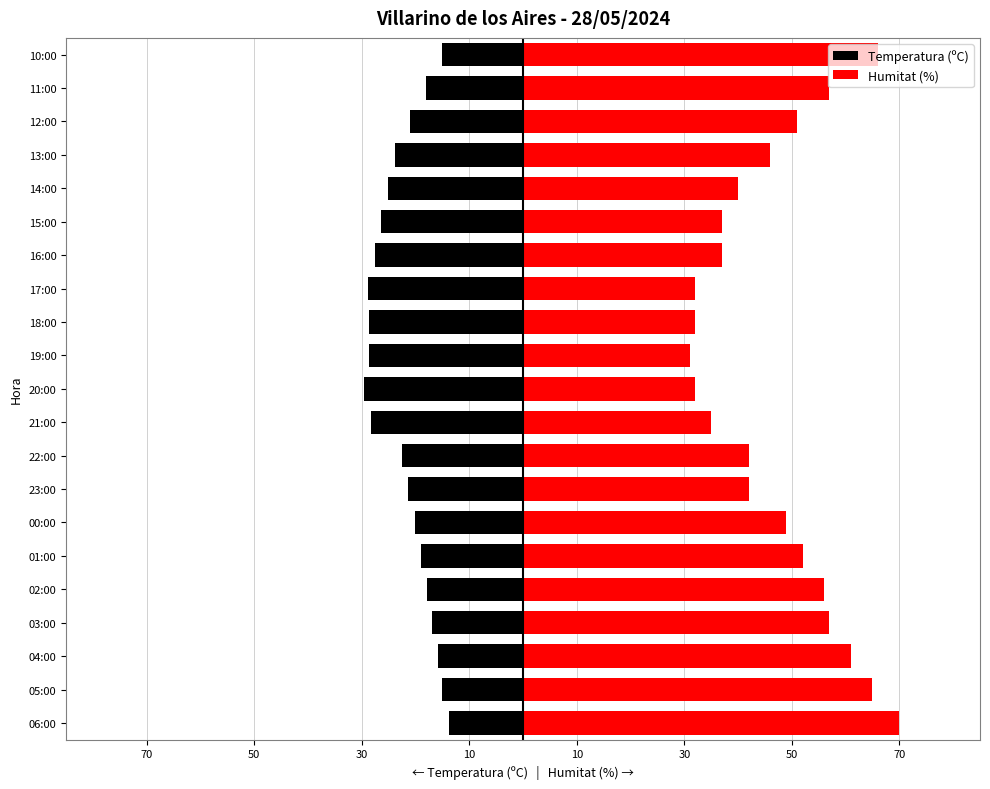

Are the bars horizontal?

Yes